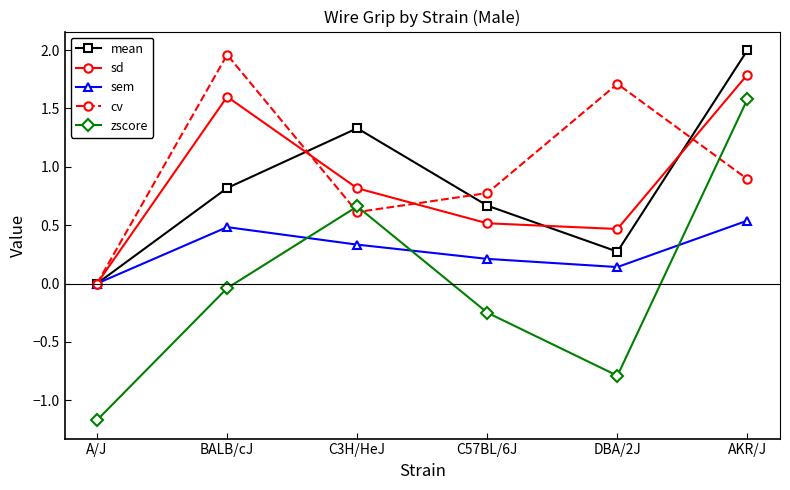

True or false: mean has a value of 0.2 at BALB/cJ.

False